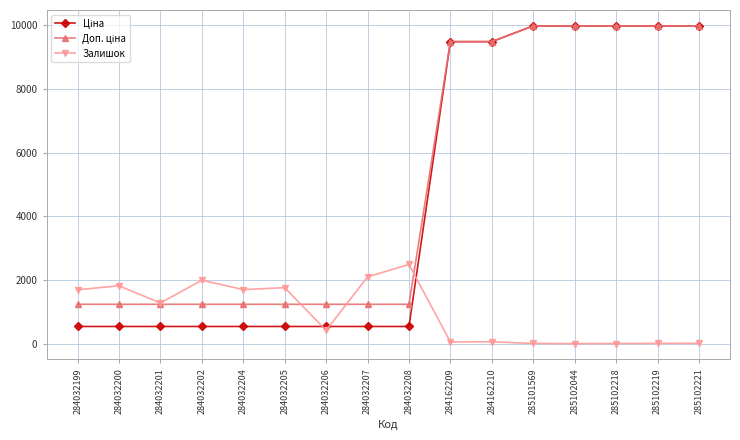

What is the total value across all series at 284032199?

3466.4